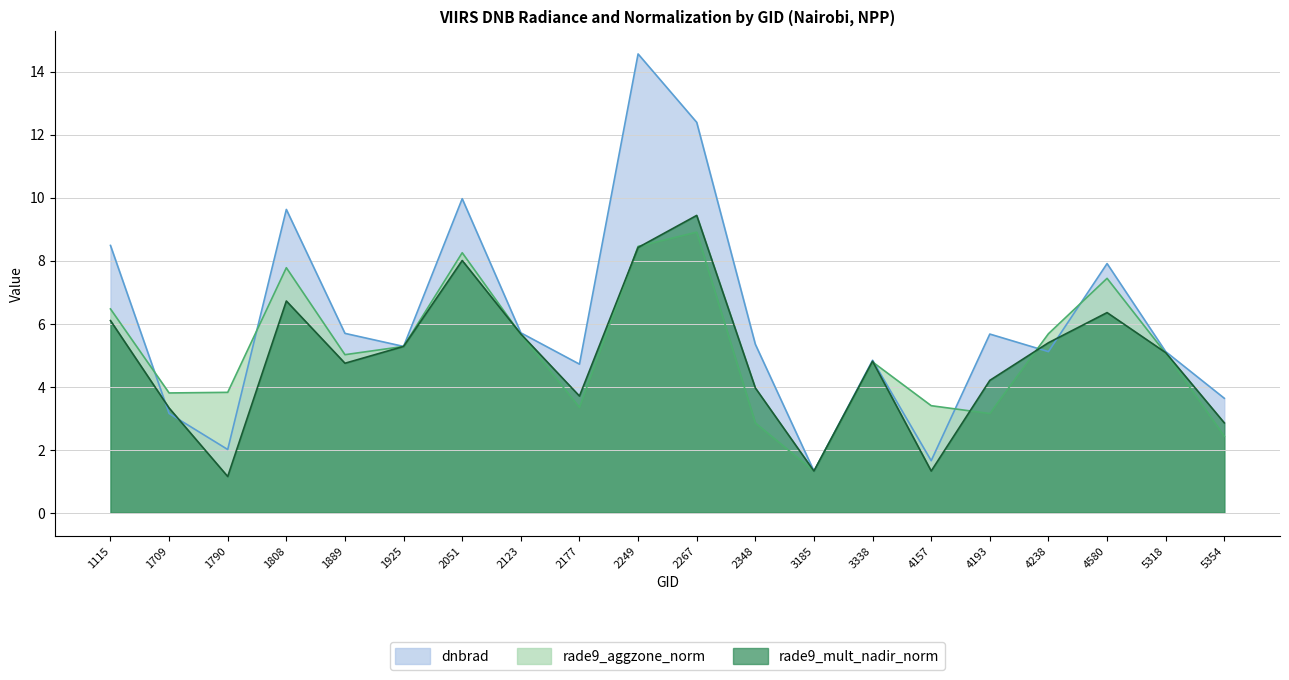

What is the minimum value for dnbrad?

1.3